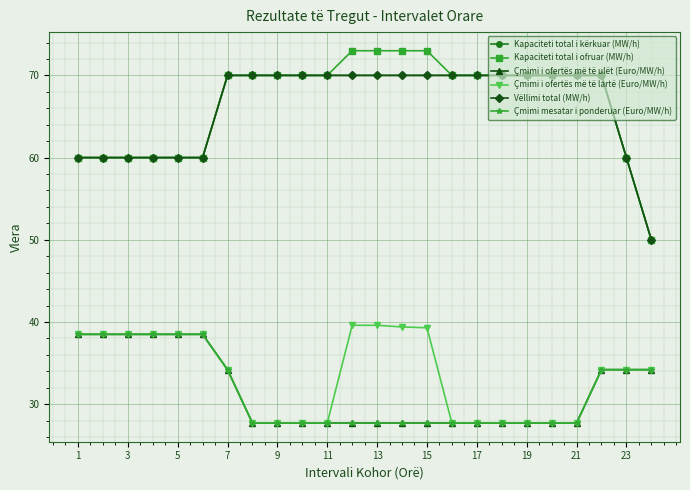

Is this an area chart (filled region under the line)?

No